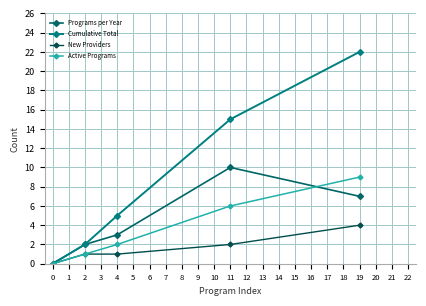

Count the number of data series in this chart.

4